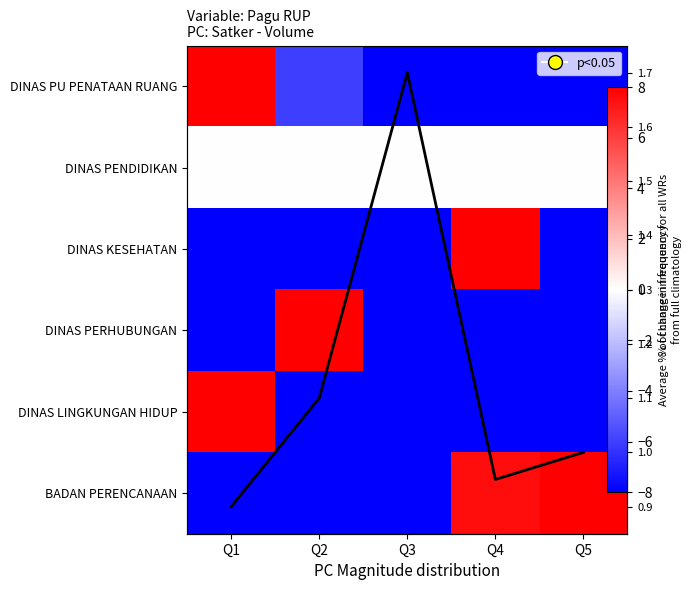

Between Q5 and Q3, which is larger?

Q5